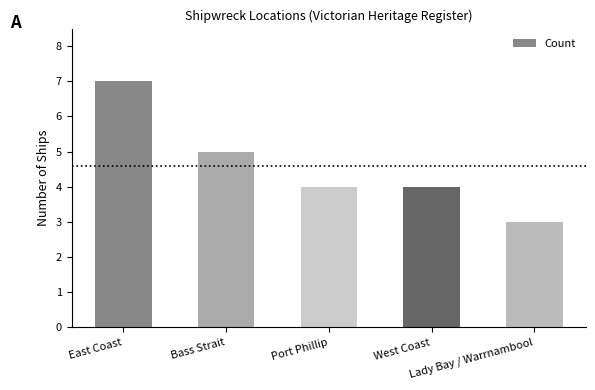

Approximately how many times larger is the value at West Coast compared to Bass Strait?

0.8